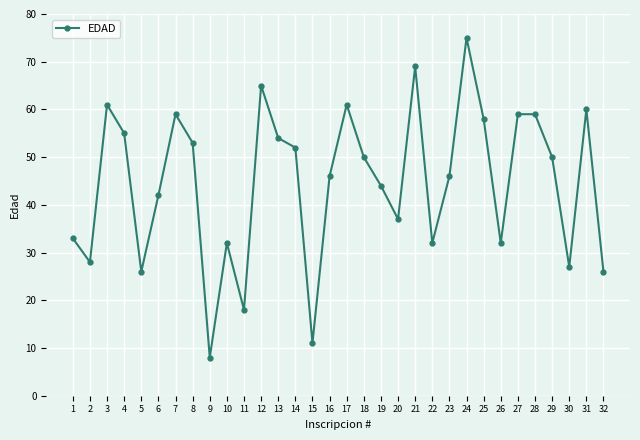

Reading left to right, what are all the values shown in this chart?

1=33	2=28	3=61	4=55	5=26	6=42	7=59	8=53	9=8	10=32	11=18	12=65	13=54	14=52	15=11	16=46	17=61	18=50	19=44	20=37	21=69	22=32	23=46	24=75	25=58	26=32	27=59	28=59	29=50	30=27	31=60	32=26